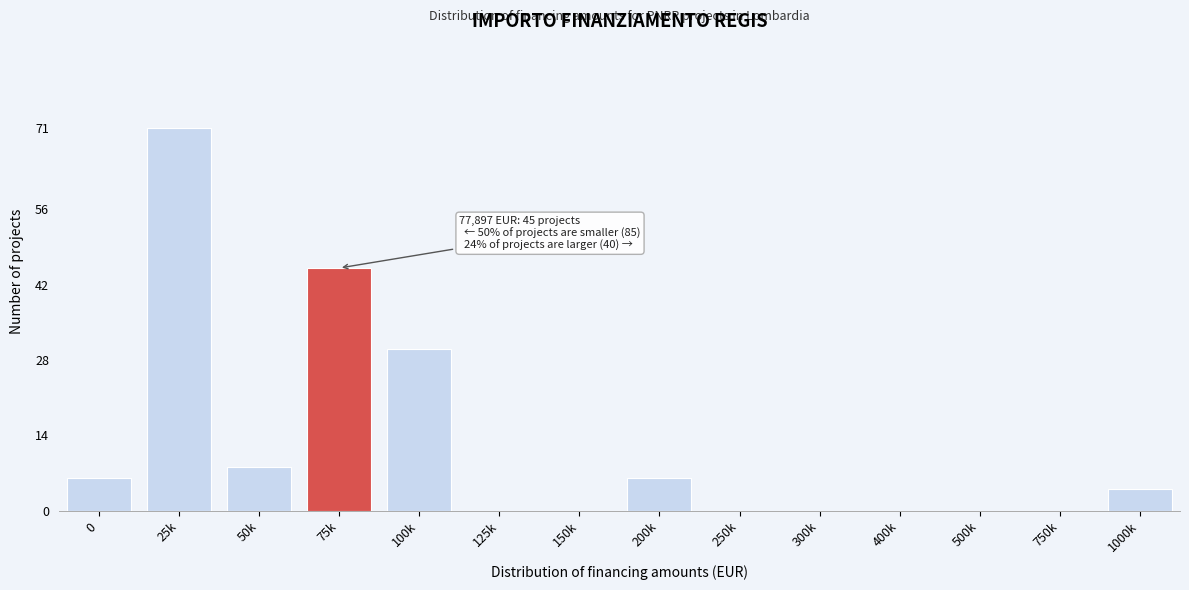

Reading right to left, transcribe all the data shown in this chart.

1000k=4	750k=0	500k=0	400k=0	300k=0	250k=0	200k=6	150k=0	125k=0	100k=30	75k=45	50k=8	25k=71	0=6